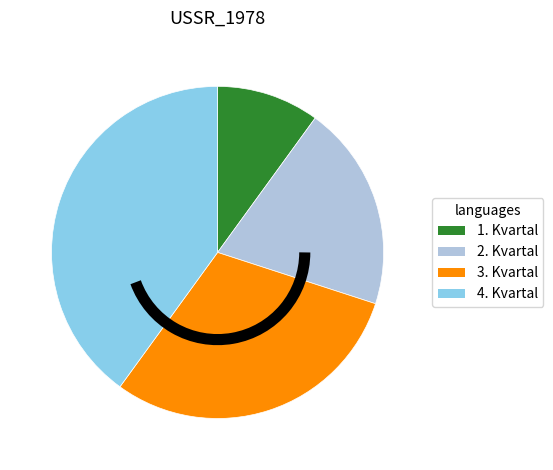

Between 3. Kvartal and 2. Kvartal, which is larger?

3. Kvartal